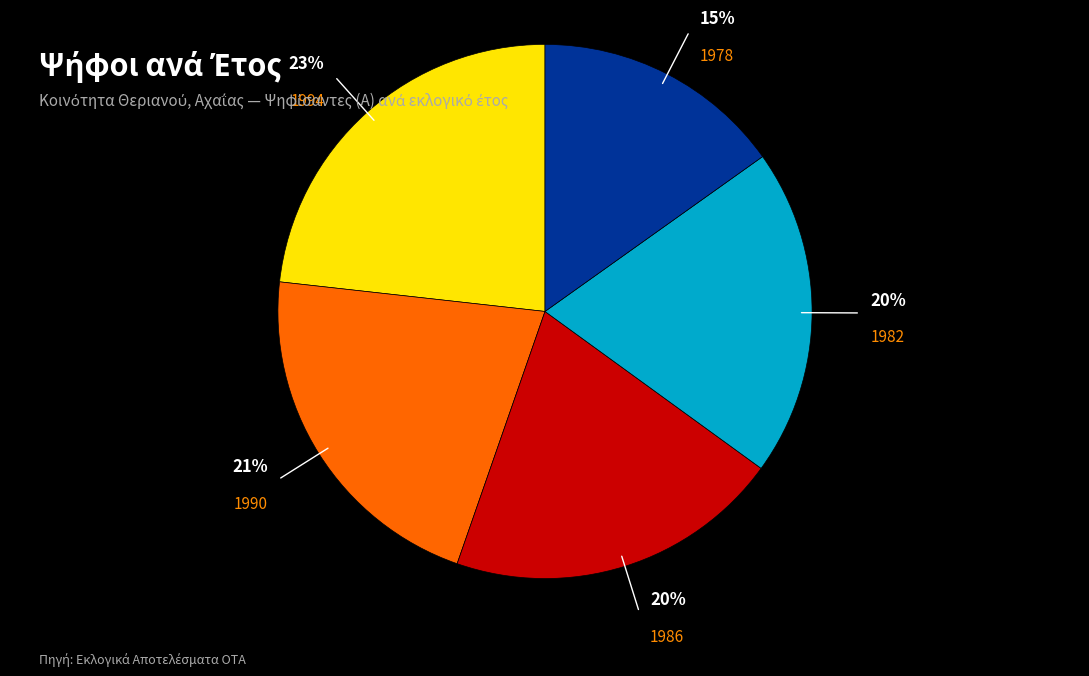

To the nearest percent, what is the average slice percentage?

20%